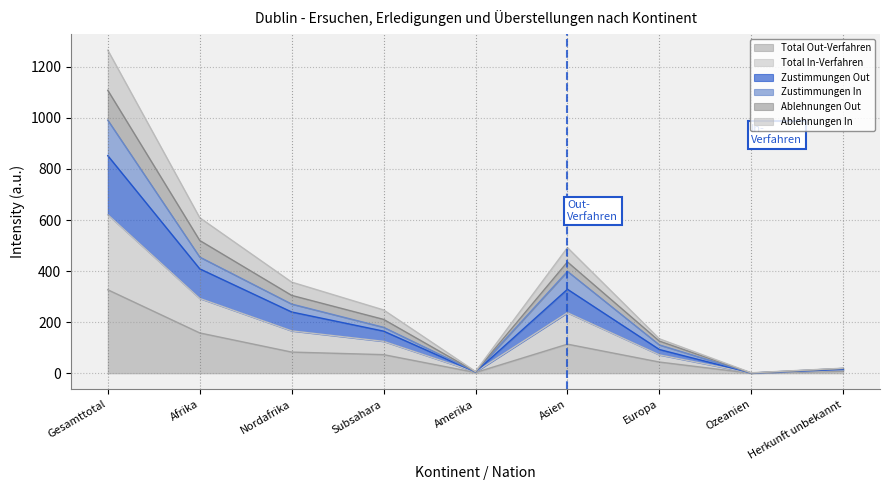

The value of Total Out-Verfahren at Subsahara is 73. True or false?

True